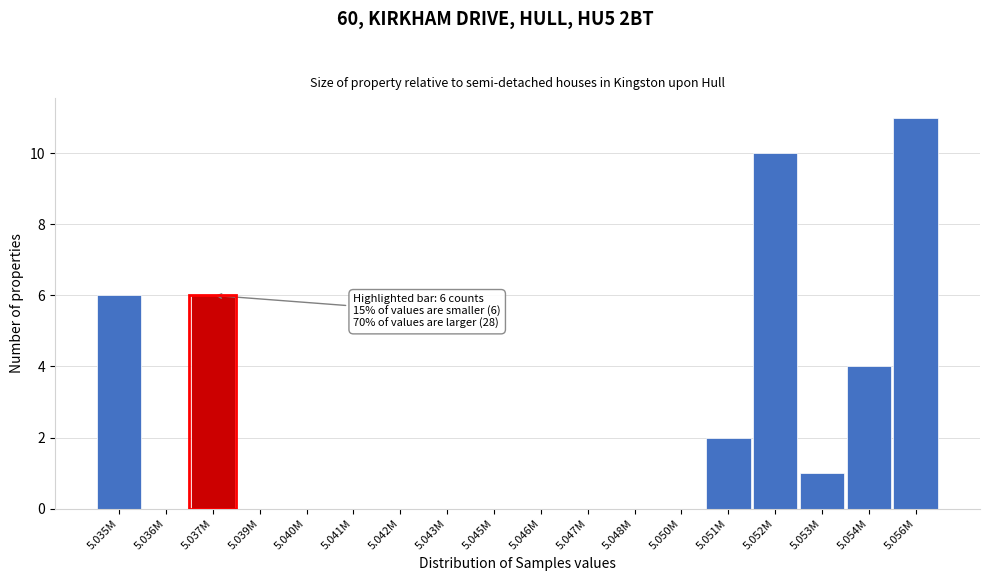

Reading right to left, what are all the values shown in this chart?

5.056M=11	5.054M=4	5.053M=1	5.052M=10	5.051M=2	5.050M=0	5.048M=0	5.047M=0	5.046M=0	5.045M=0	5.043M=0	5.042M=0	5.041M=0	5.040M=0	5.039M=0	5.037M=6	5.036M=0	5.035M=6